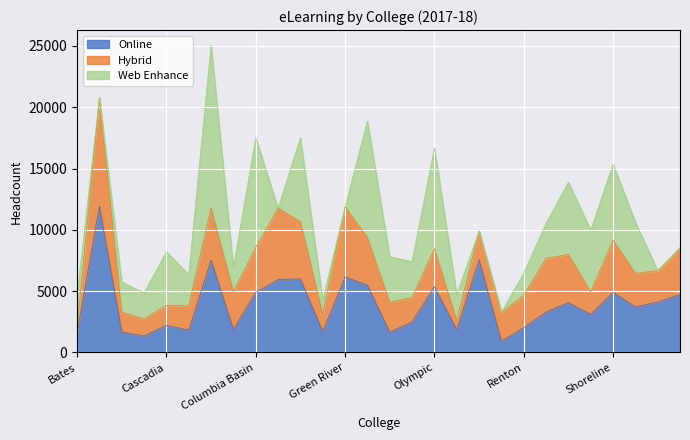

What is the difference between the Total values at Seattle North and Highline?

1380